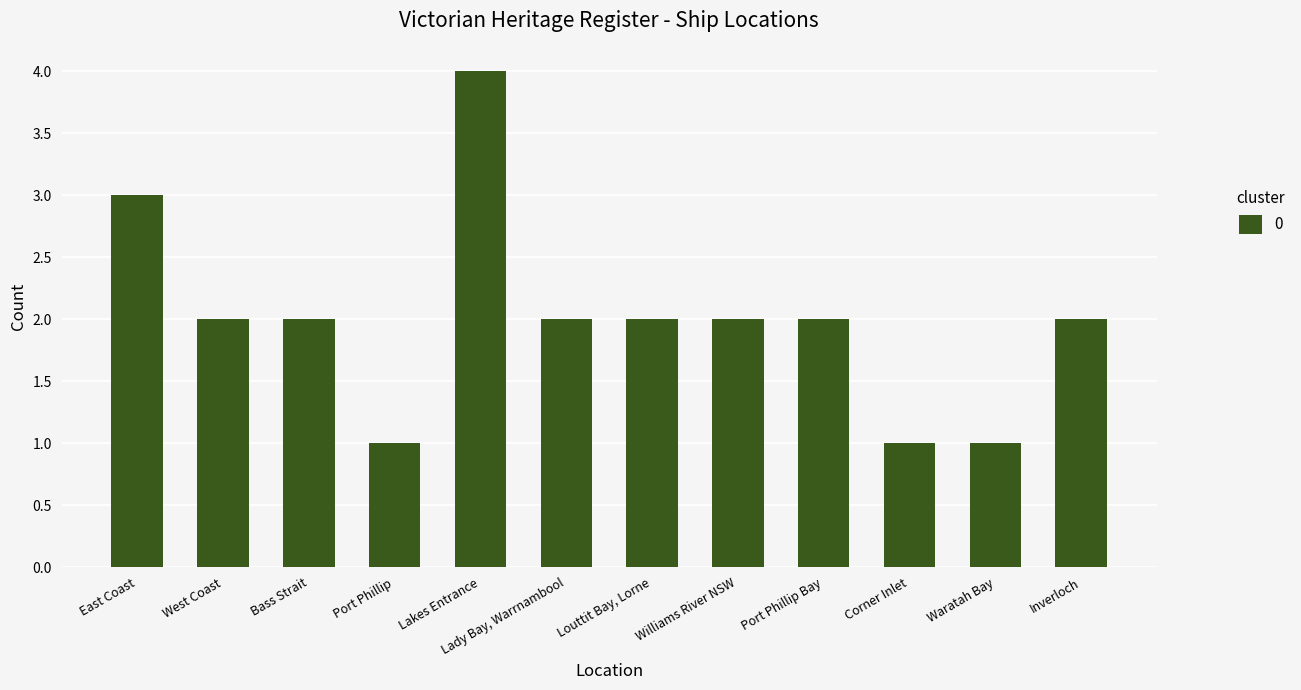

Count the number of categories in the chart.

12